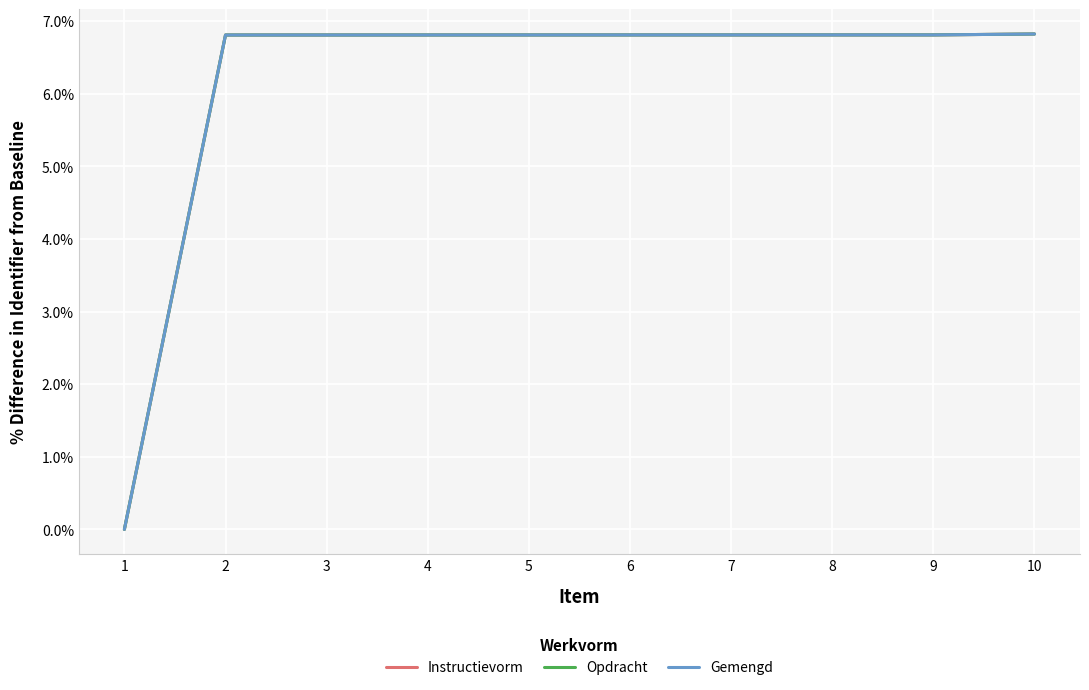

How many lines are shown in the chart?

3